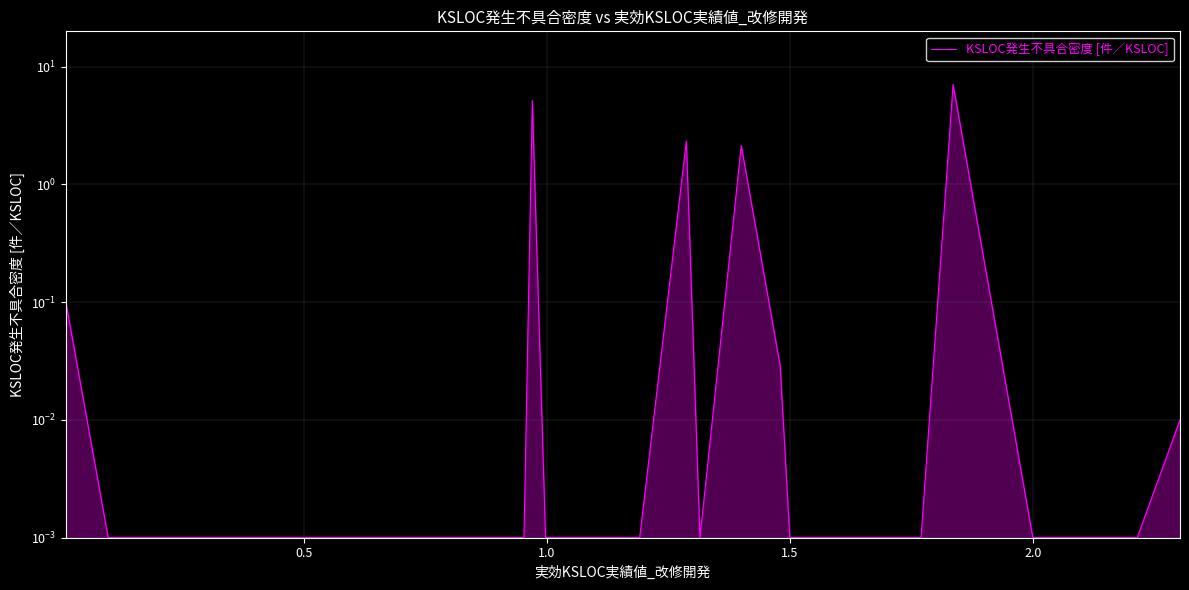

What is the average value?

0.4